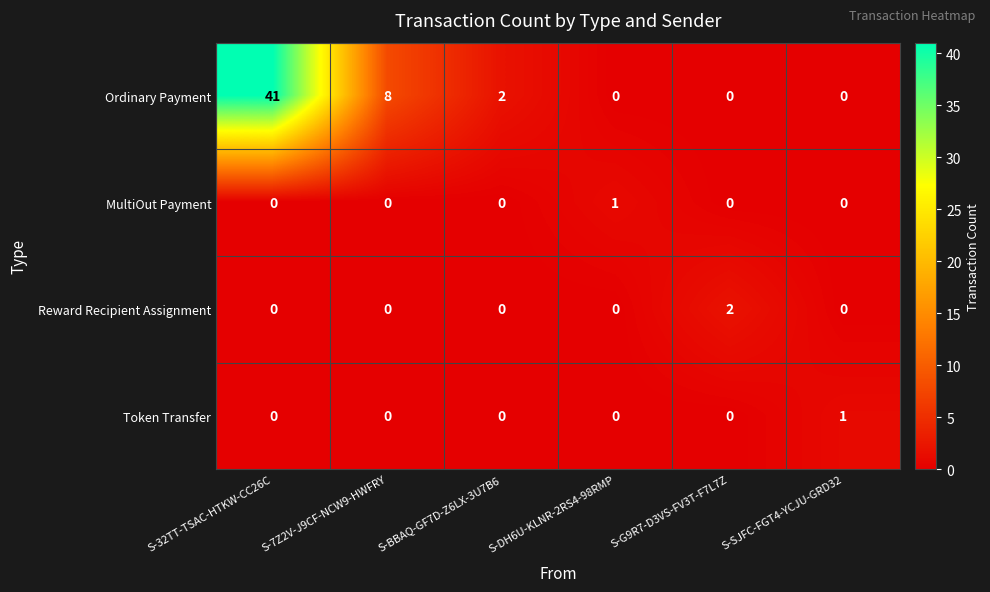

Which series has the widest spread of values?

Ordinary Payment